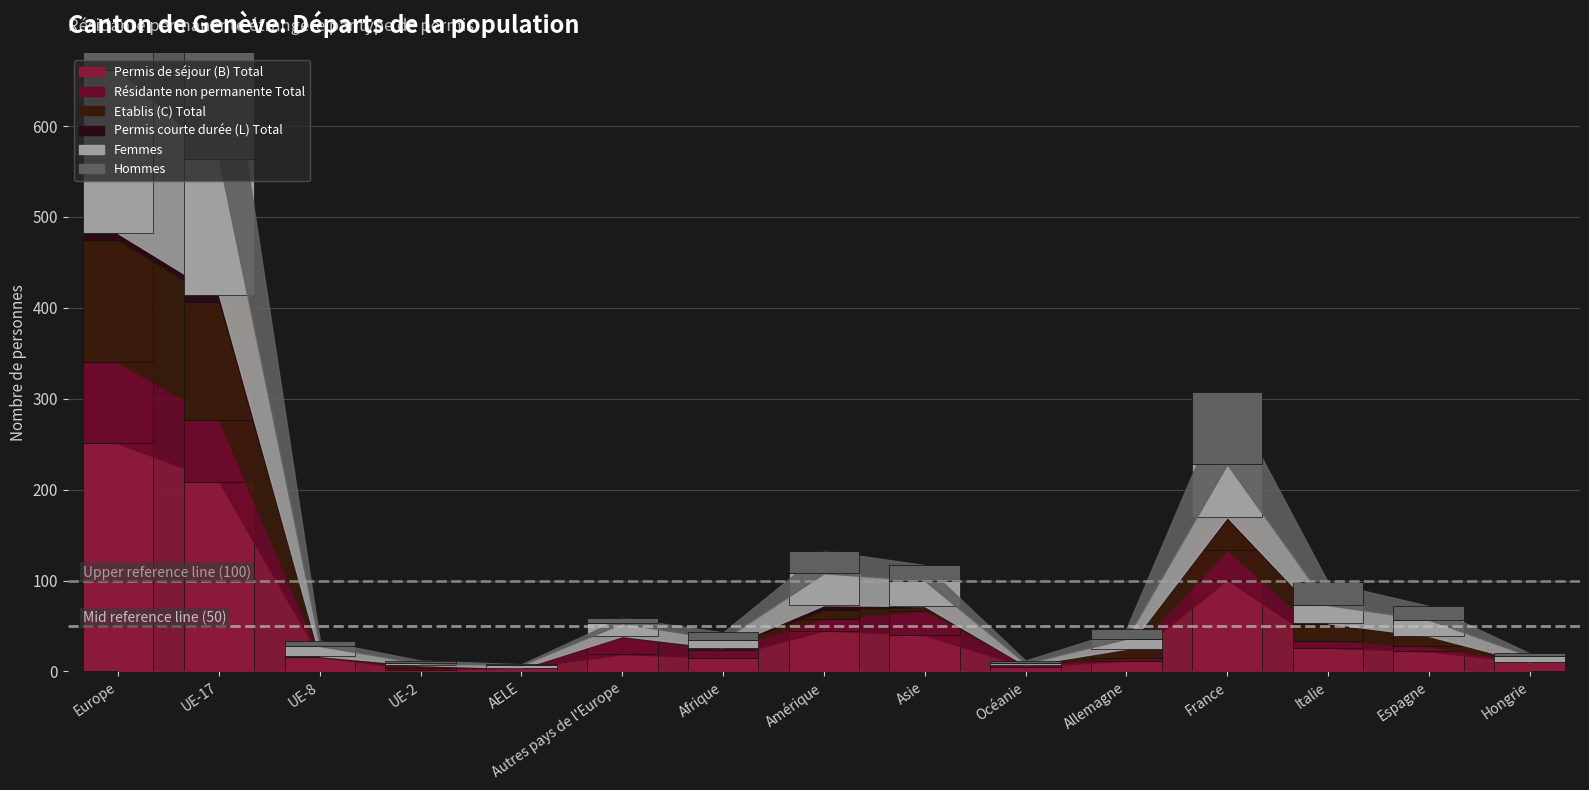

Which label corresponds to the largest value in the chart?

Europe